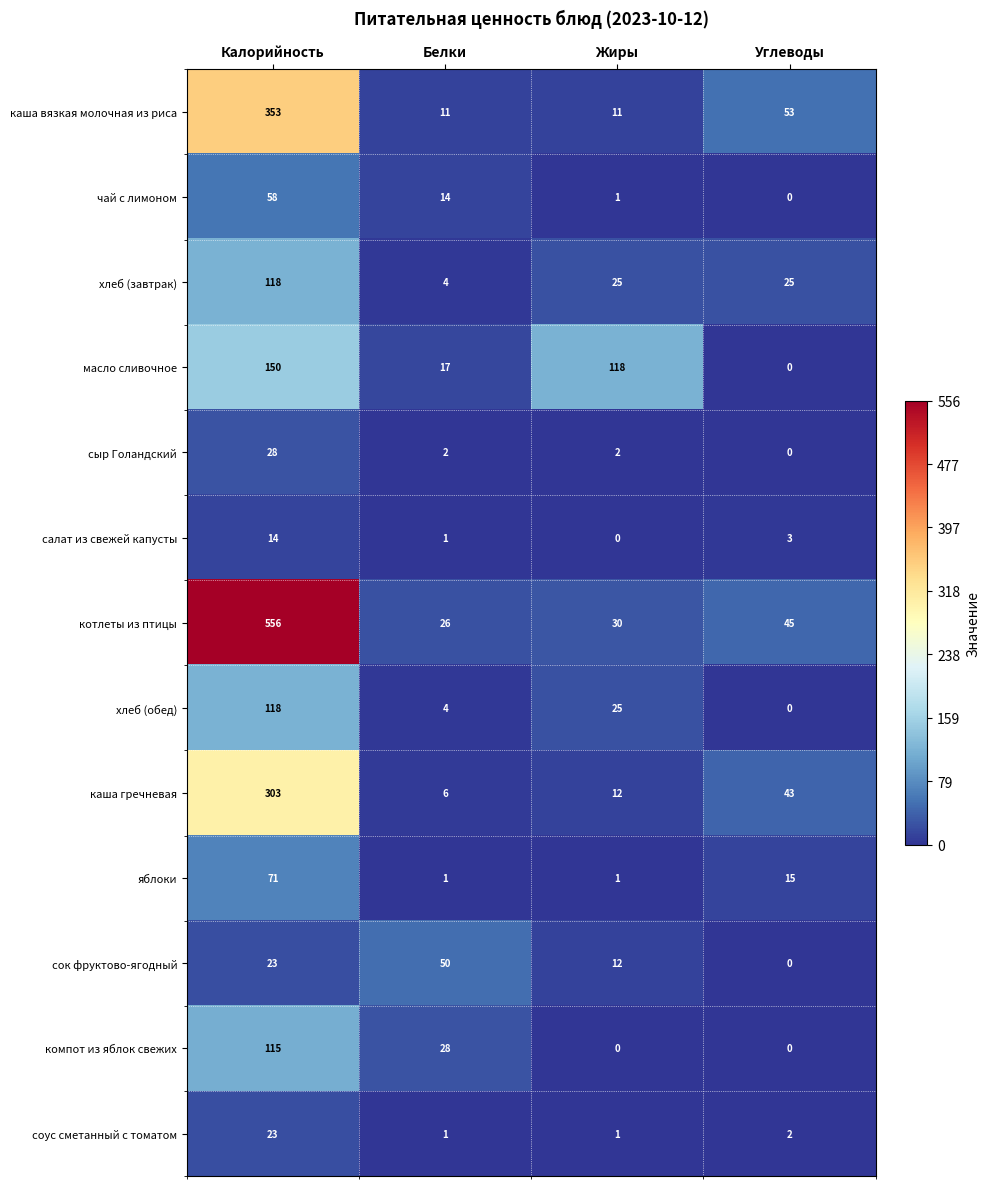

Which category has the highest value in the салат из свежей капусты series?

Калорийность